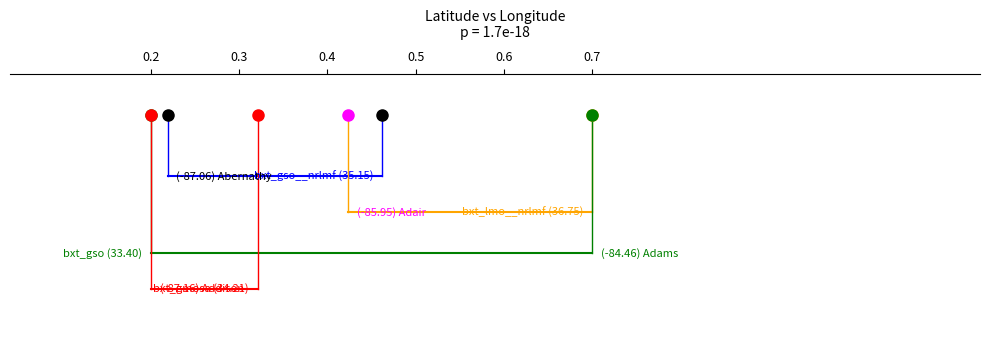

Rank the series at 0.2 from highest to lowest value.

bxt_gso__nrlmf, bxt_lmo__nrlmf, bxt_gso, bxt_gmosa